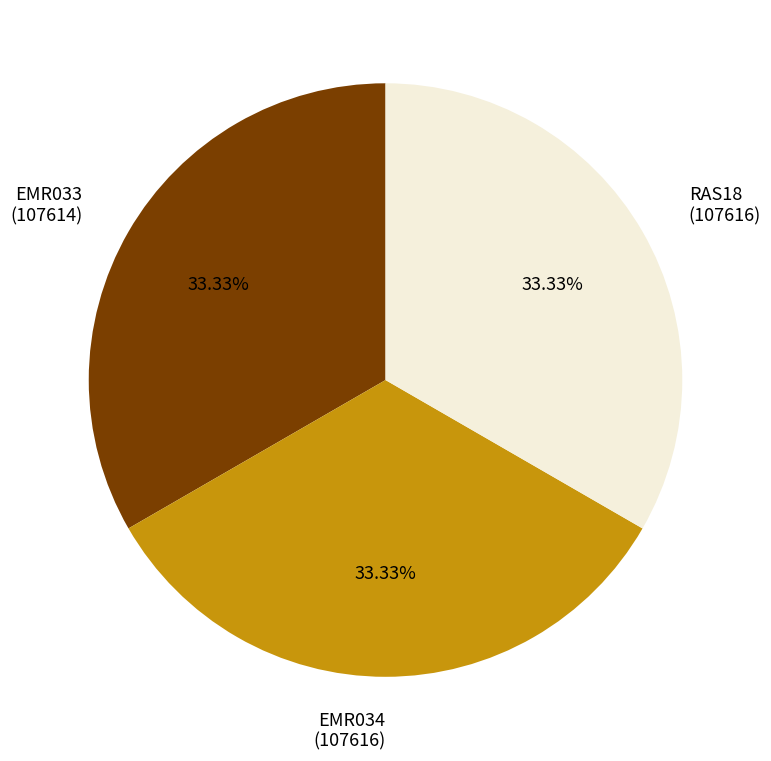

What is the ratio of the value at RAS18 to the value at EMR034?

1.0